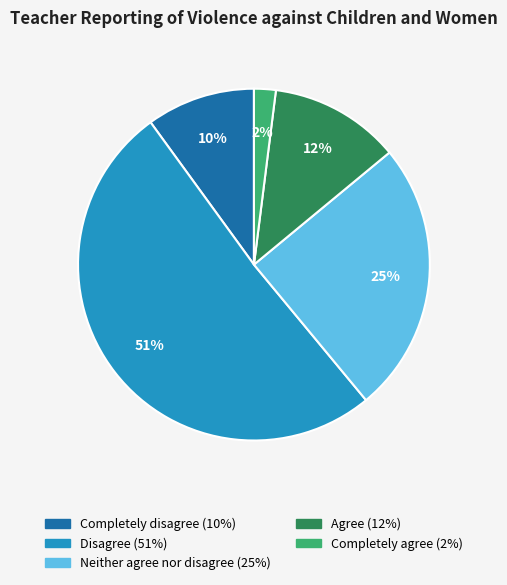

What is the smallest slice in the pie chart?

Completely agree